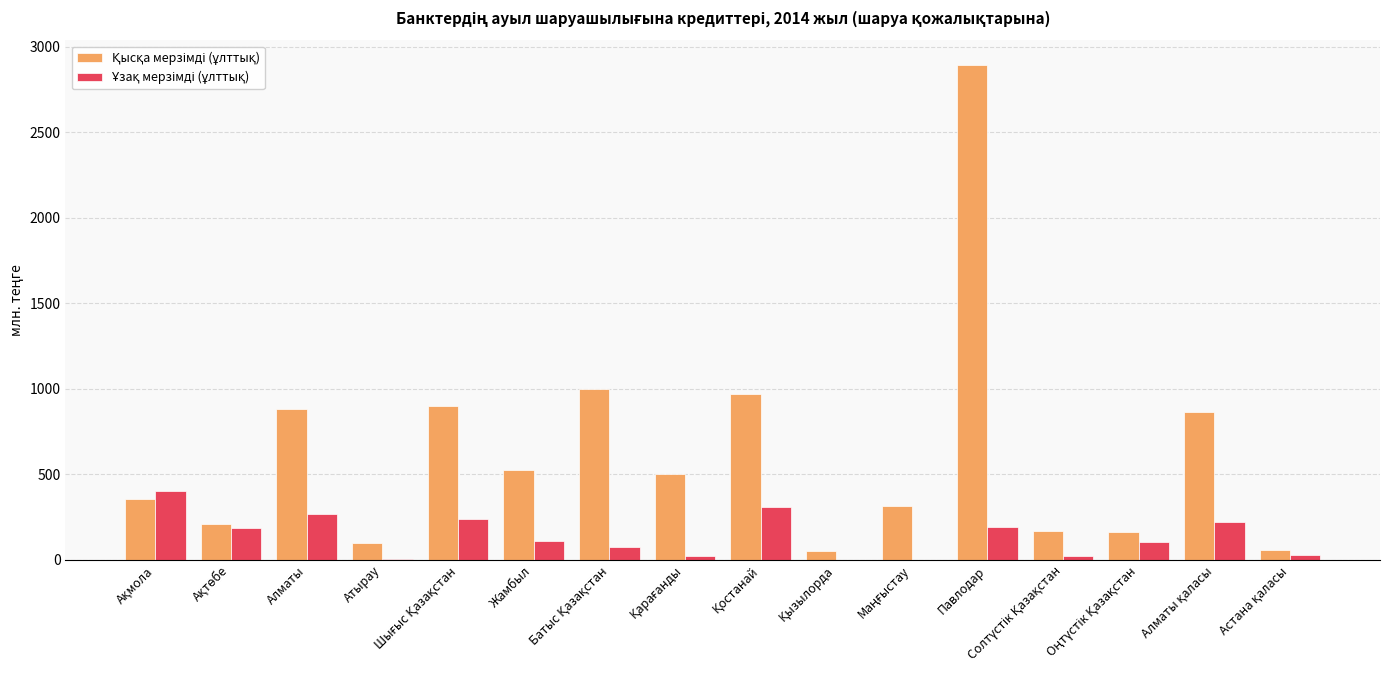

What is the greatest value displayed?

2892.5